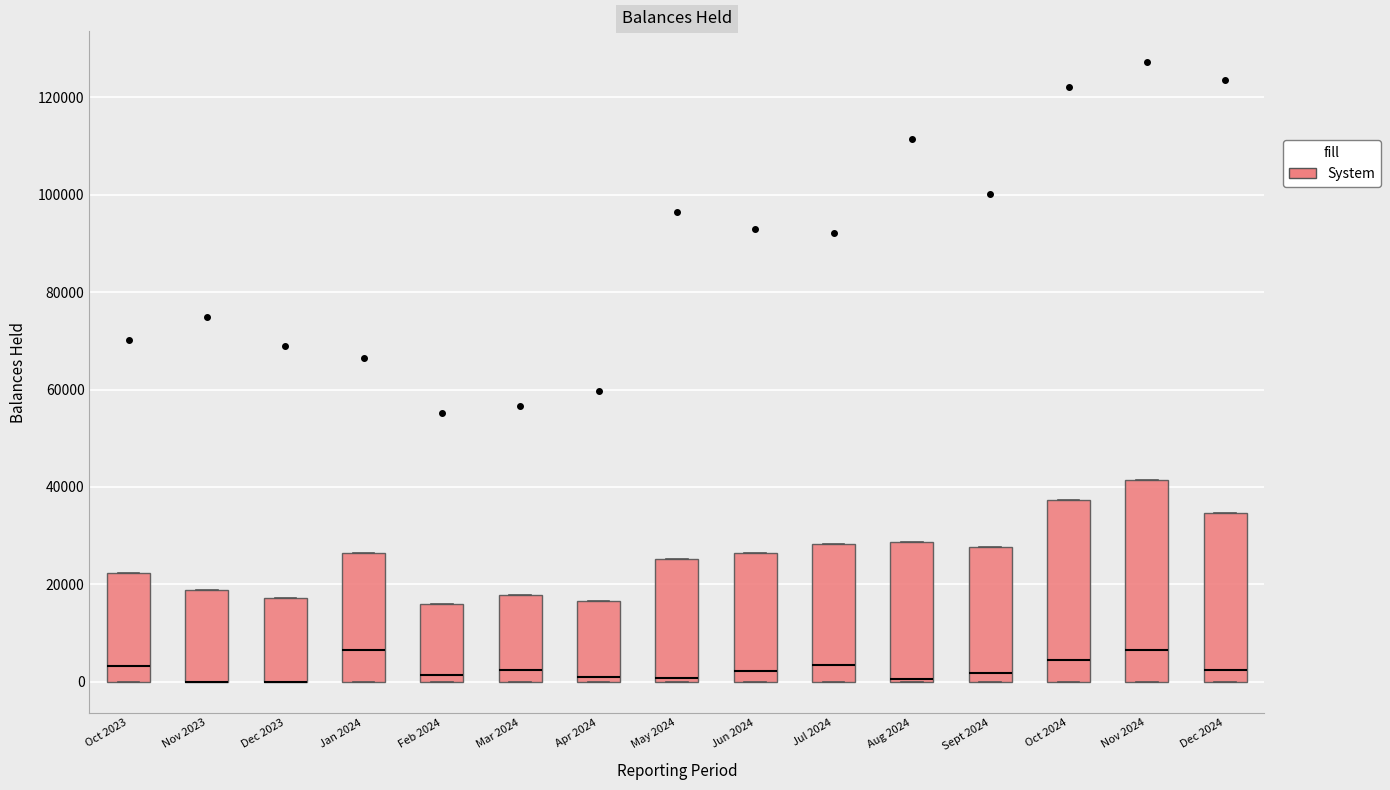

Where is the upper edge of the box for Feb 2024 on the y-axis? The values are not printed on the chart, so give them approximately, as read against the axis.

16000